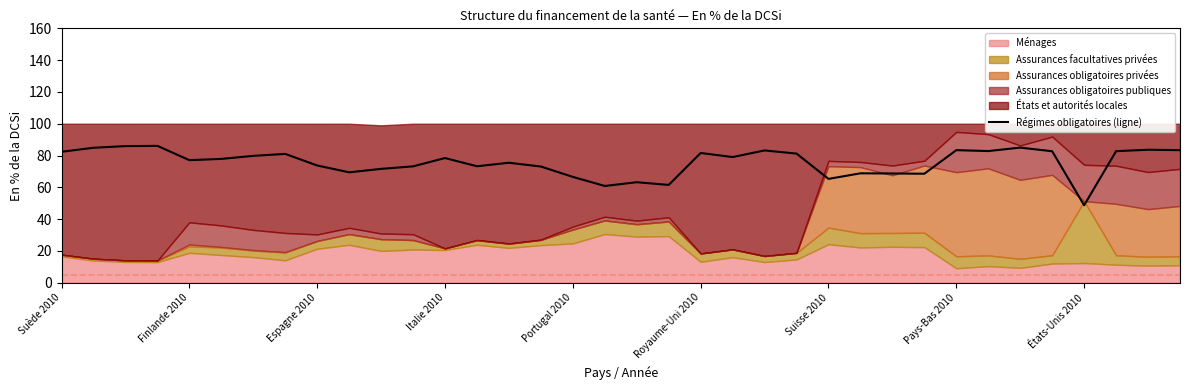

Is it true that the value at 29 is 82.8?

True